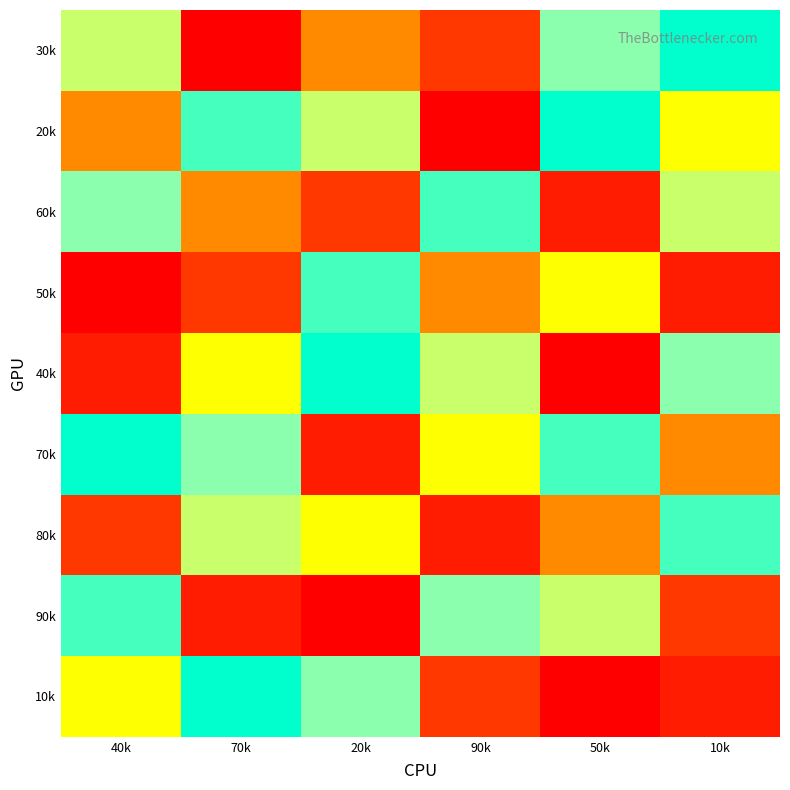

Count the number of categories in the chart.

6